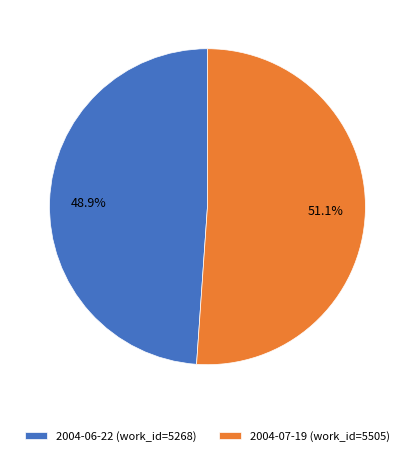

Combined, what portion of the pie is 2004-07-19 and 2004-06-22?

100.0%